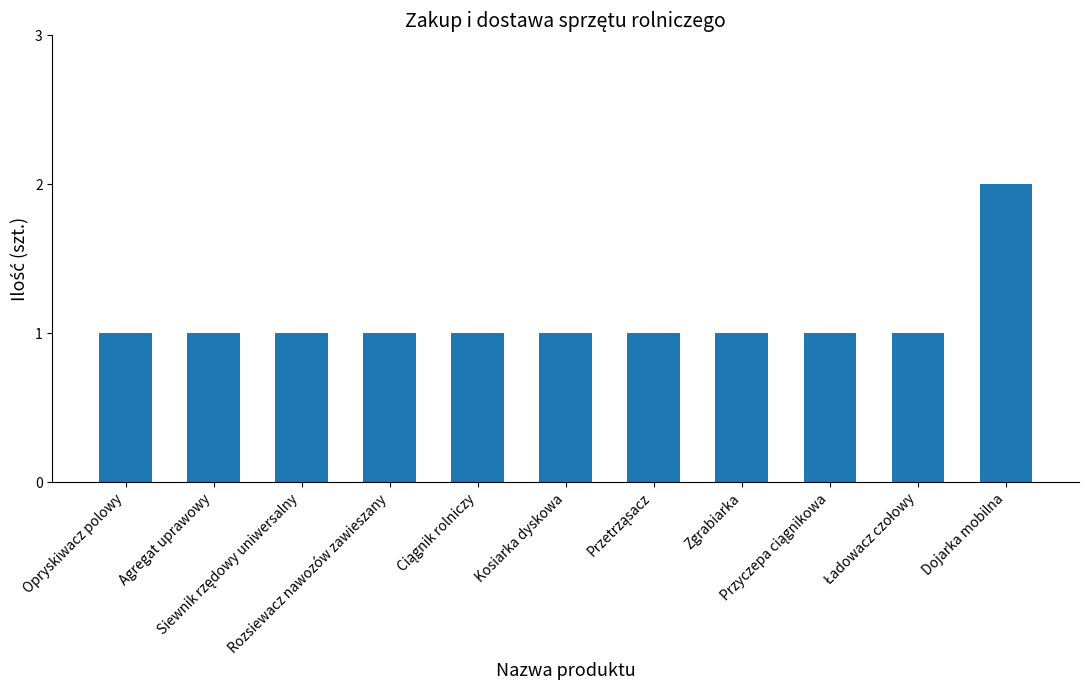

Which label corresponds to the largest value in the chart?

Dojarka mobilna